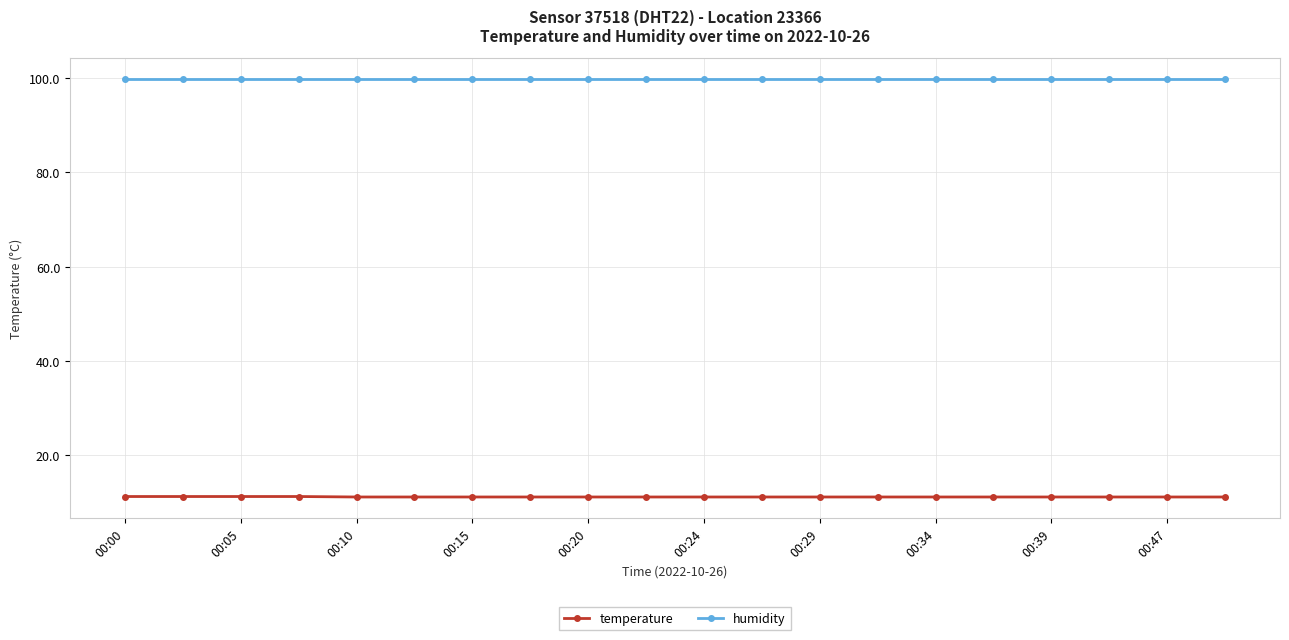

What is the minimum value shown in the chart?

11.2